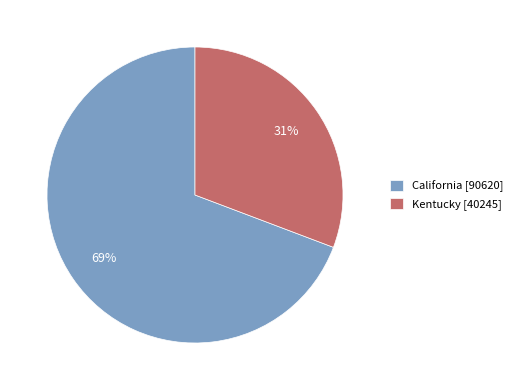

To the nearest percent, what is the average slice percentage?

50%